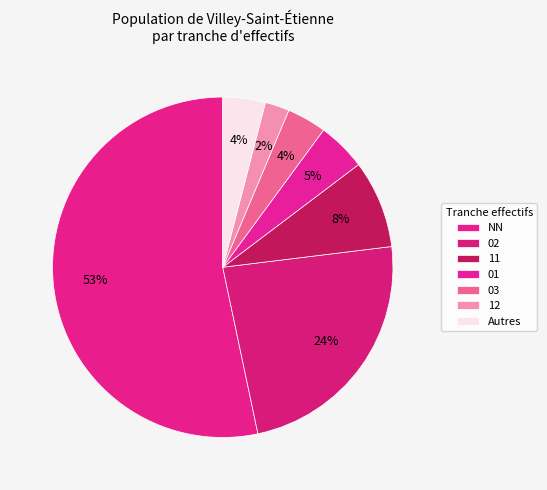

Count the number of slices in the pie.

7